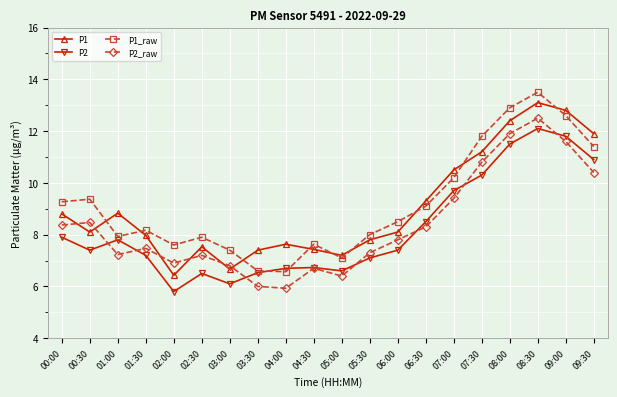

Which category has the lowest value across all series?

02:00